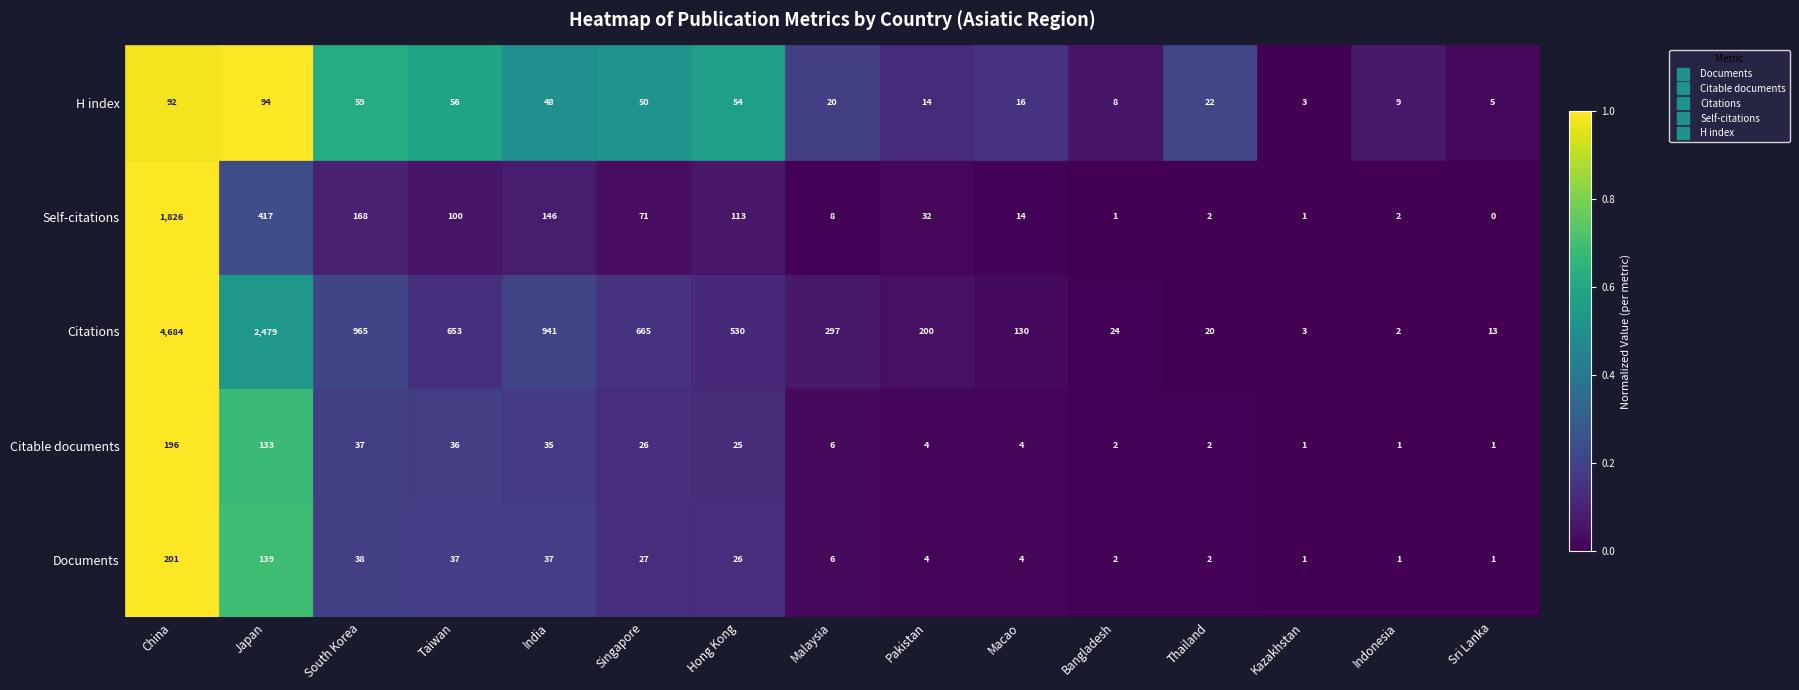

The value of Citable documents at Taiwan is 36. True or false?

True